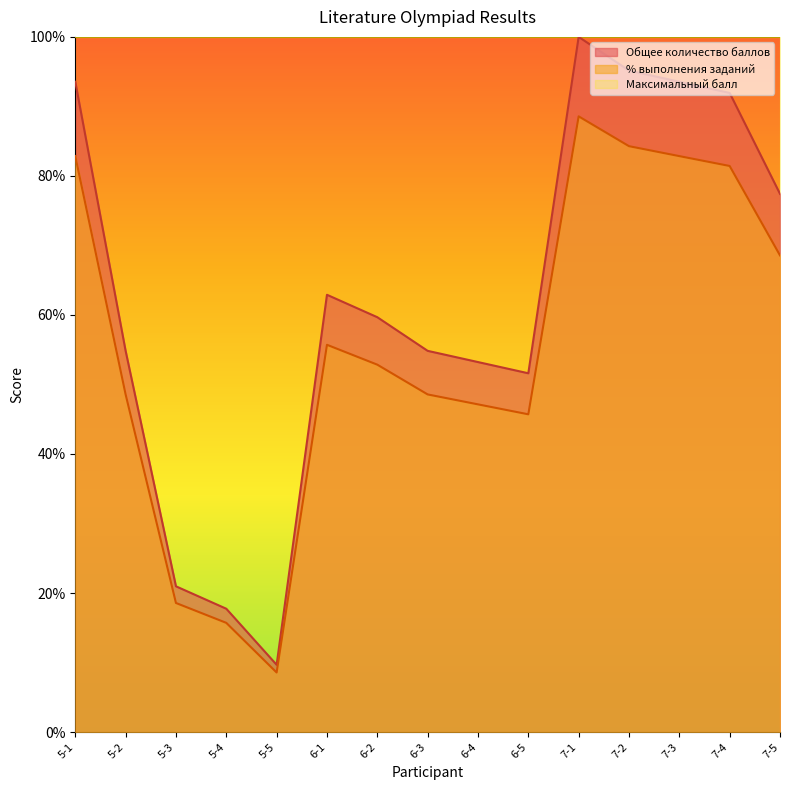

Reading right to left, extract all data points from this chart.

Общее количество баллов: 77.4	91.9	93.5	95.2	100.0	51.6	53.2	54.8	59.7	62.9	9.7	17.7	21.0	54.8	93.5
% выполнения заданий: 68.6	81.4	82.8	84.3	88.6	45.7	47.1	48.6	52.9	55.7	8.6	15.7	18.6	48.6	82.9